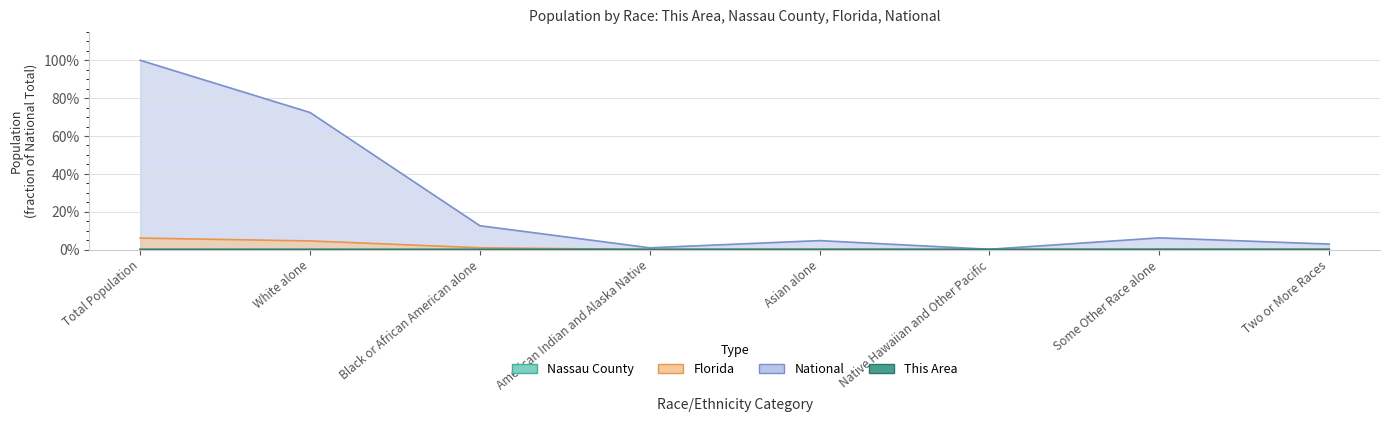

Where is Nassau County nearest to the value 0?

Native Hawaiian and Other Pacific